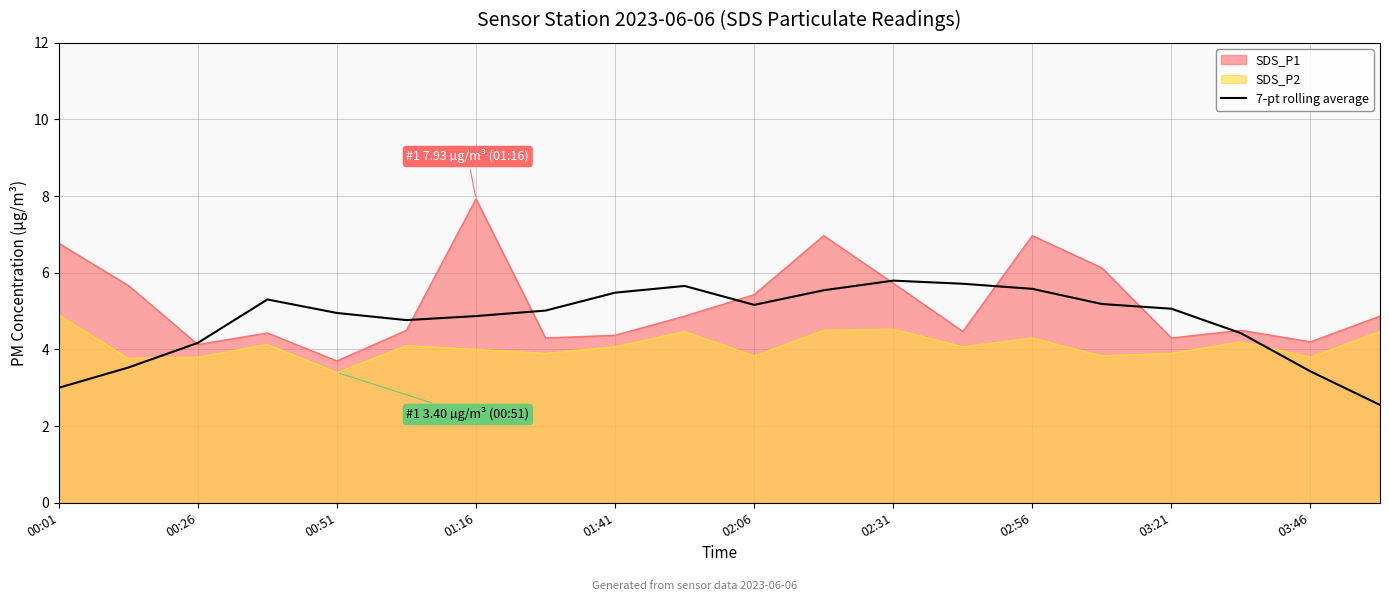

The chart shows a value of 5.5 at 11. True or false?

True